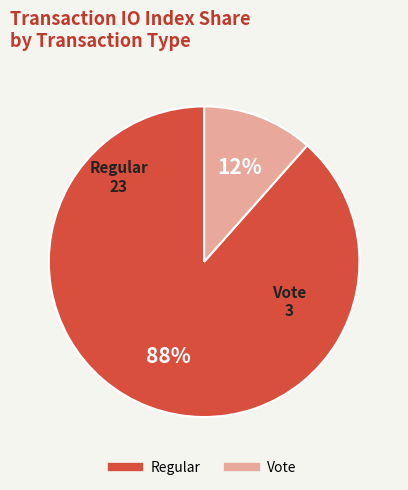

How many segments does this pie chart have?

2